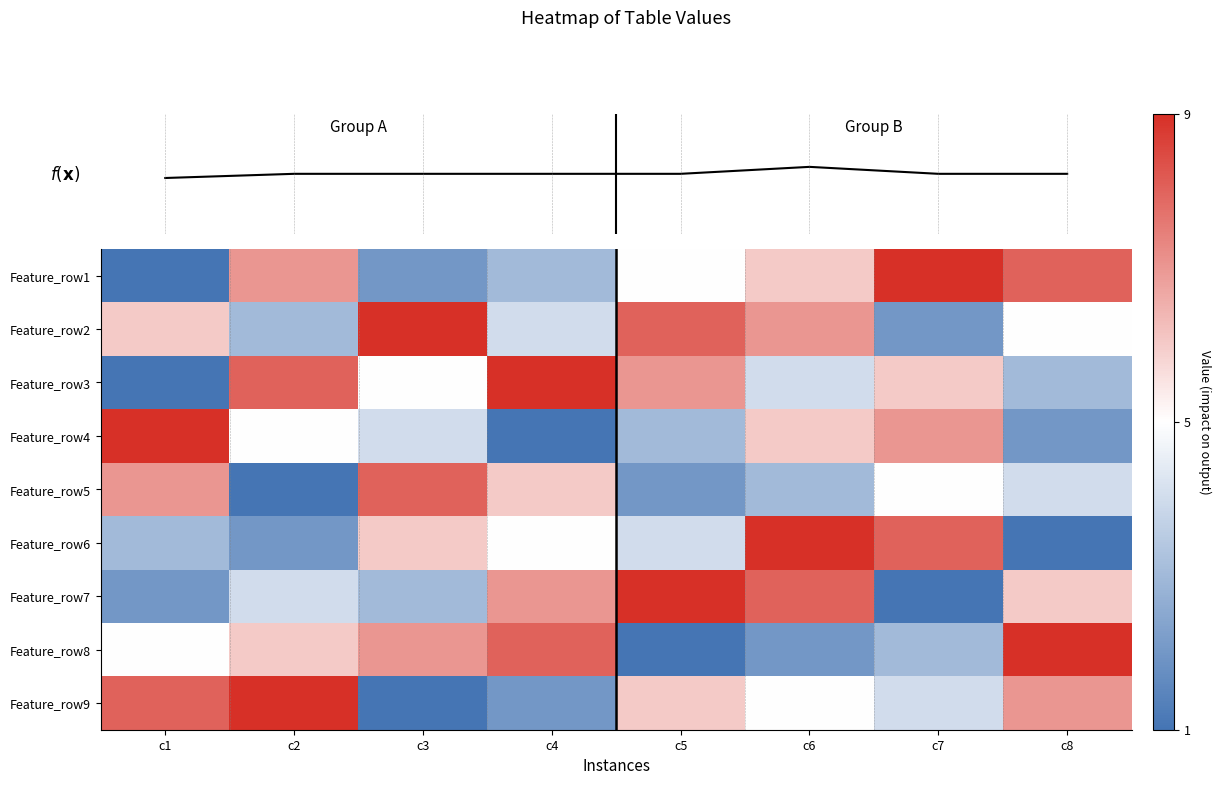

At which label does Feature_row6 reach its peak?

c6